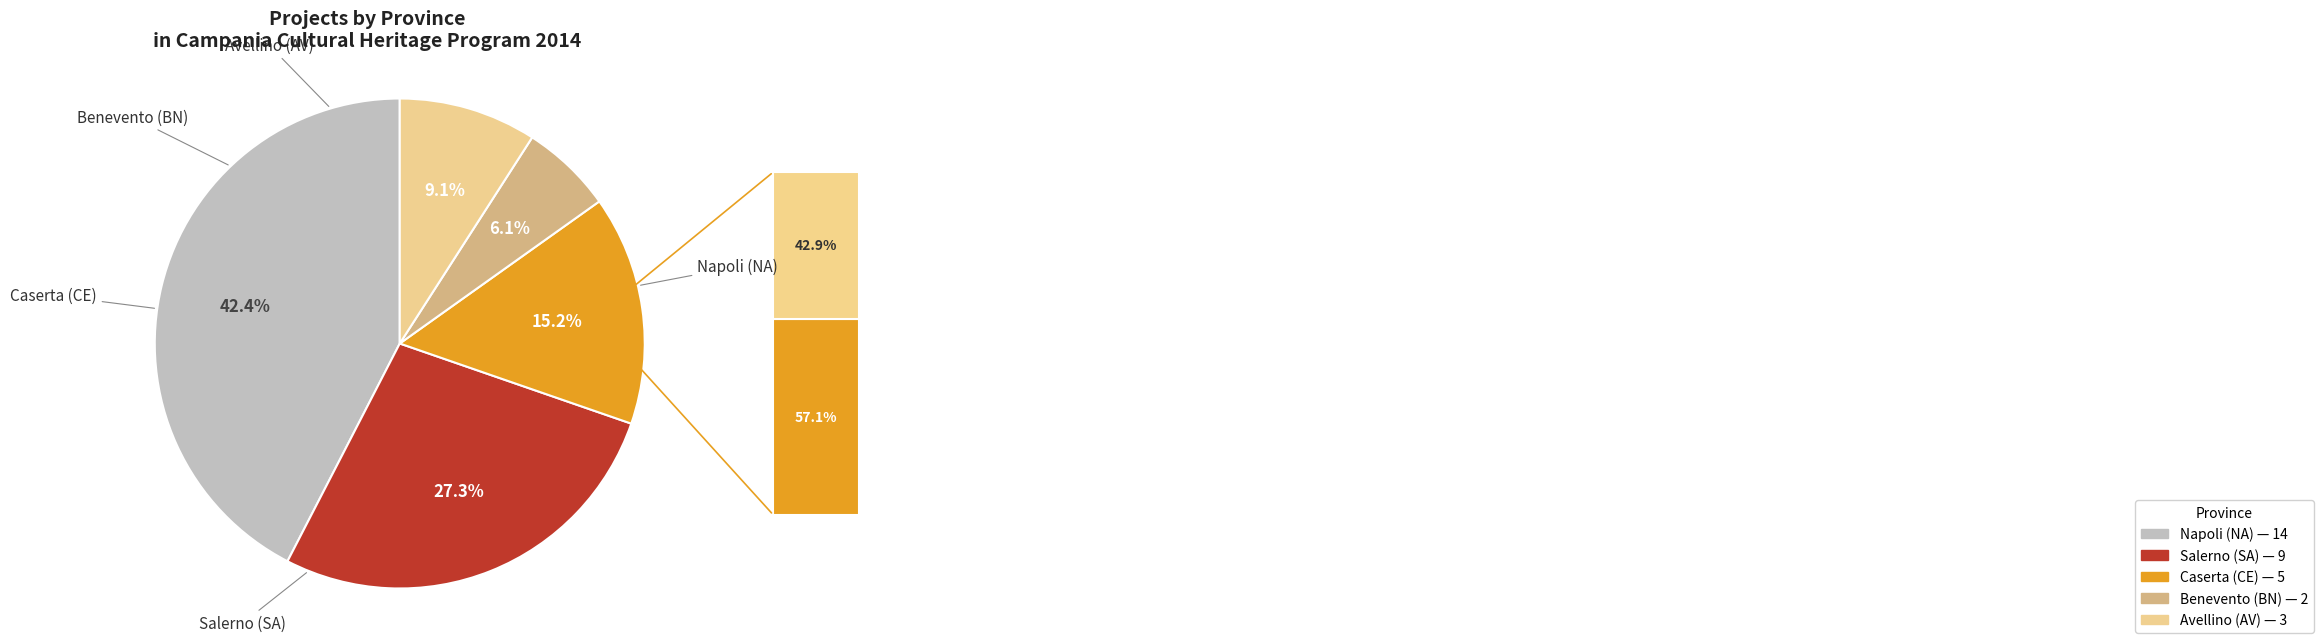

To the nearest percent, what is the difference between the NA and SA slice percentages?

15%